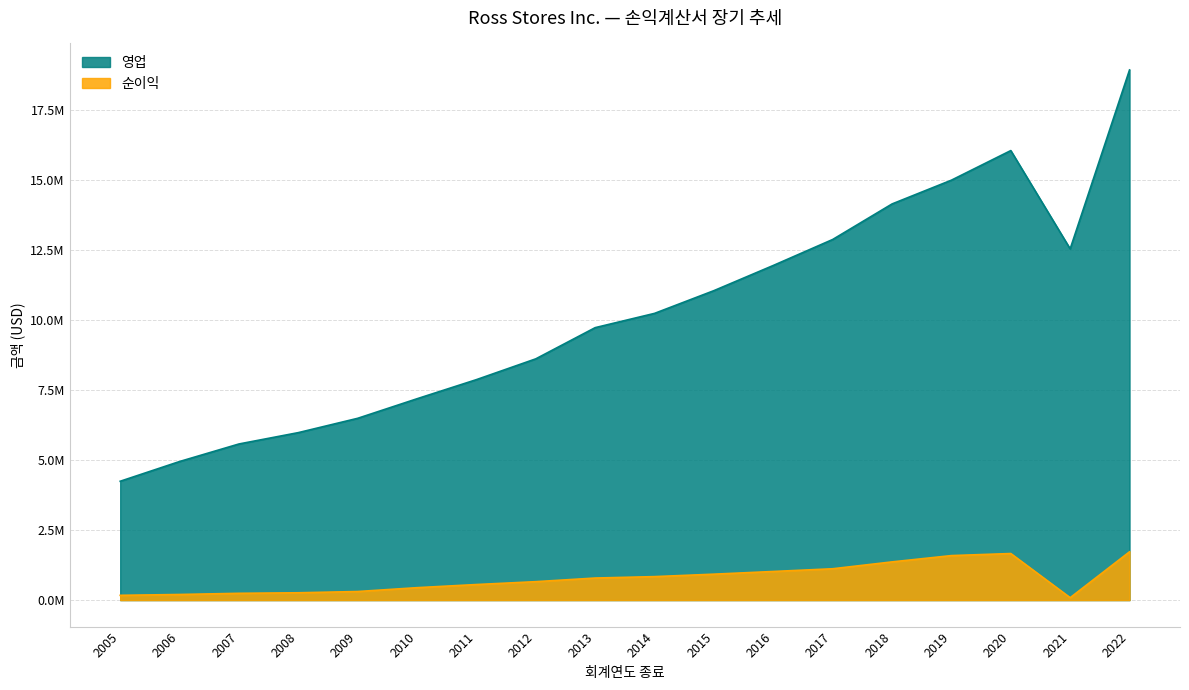

What is the approximate value of 영업 at 2010?

7184213